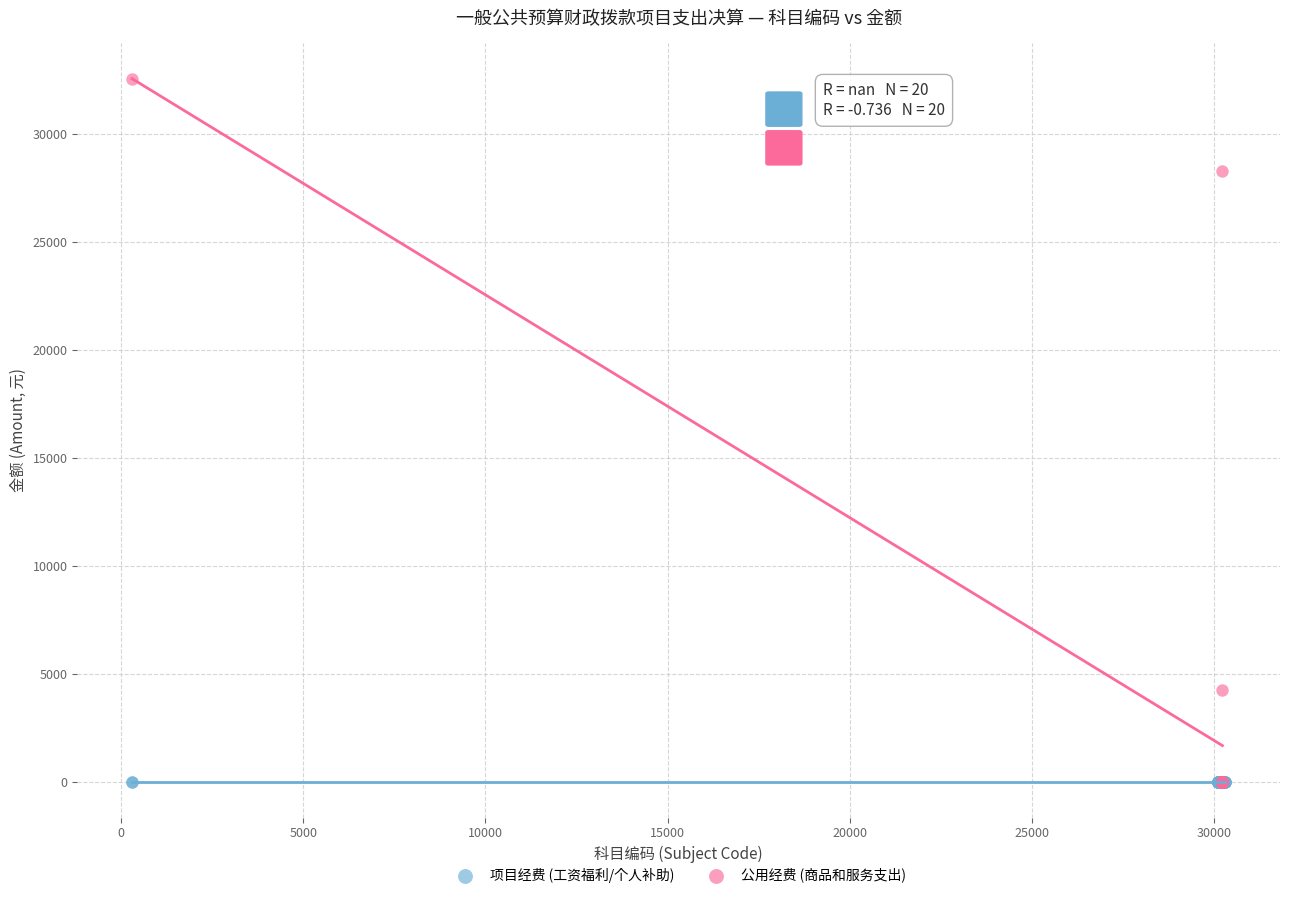

What are all the series names shown in the legend?

项目经费 (工资福利/个人补助), 公用经费 (商品和服务支出)